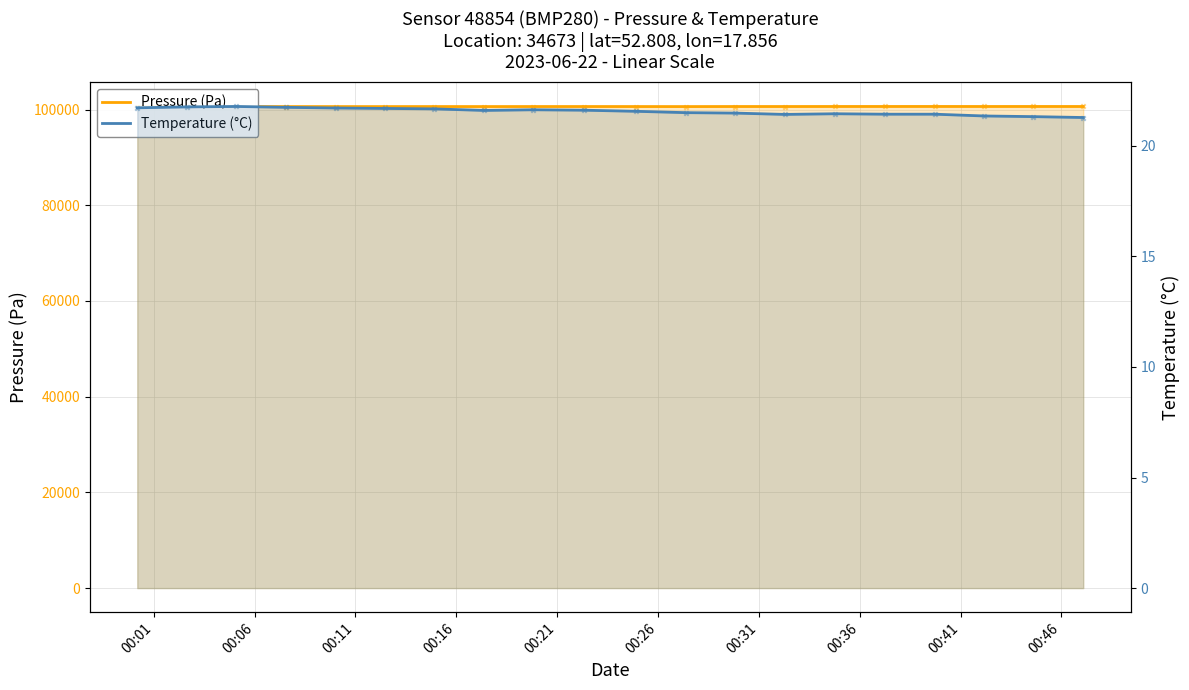

Which series reaches the minimum Y coordinate?

Temperature (°C)